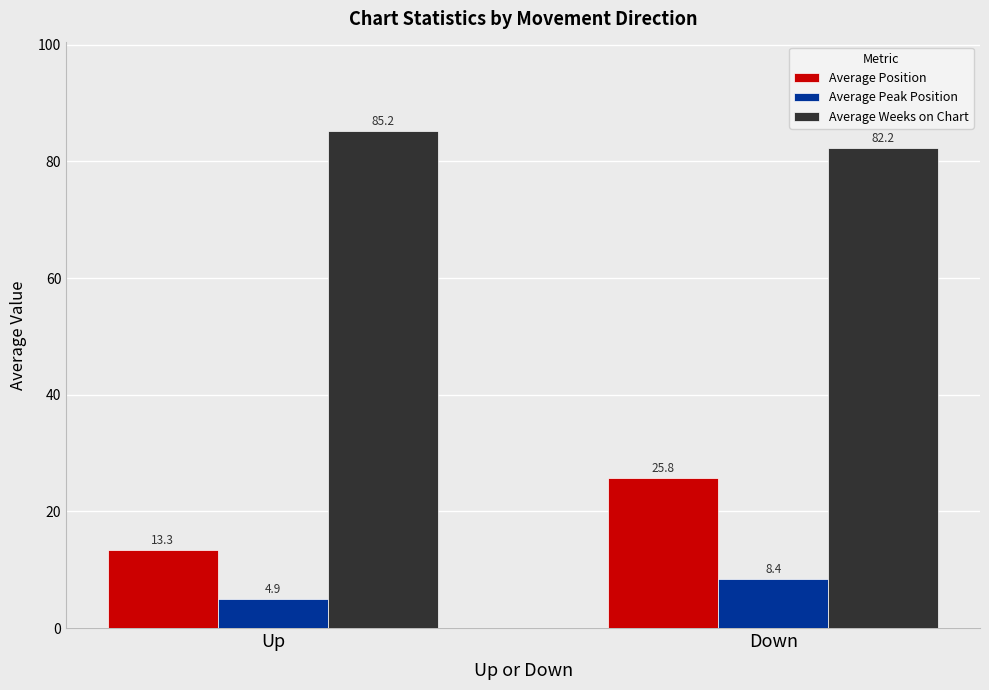

The Average Weeks on Chart series shows 123.4 at Down. True or false?

False